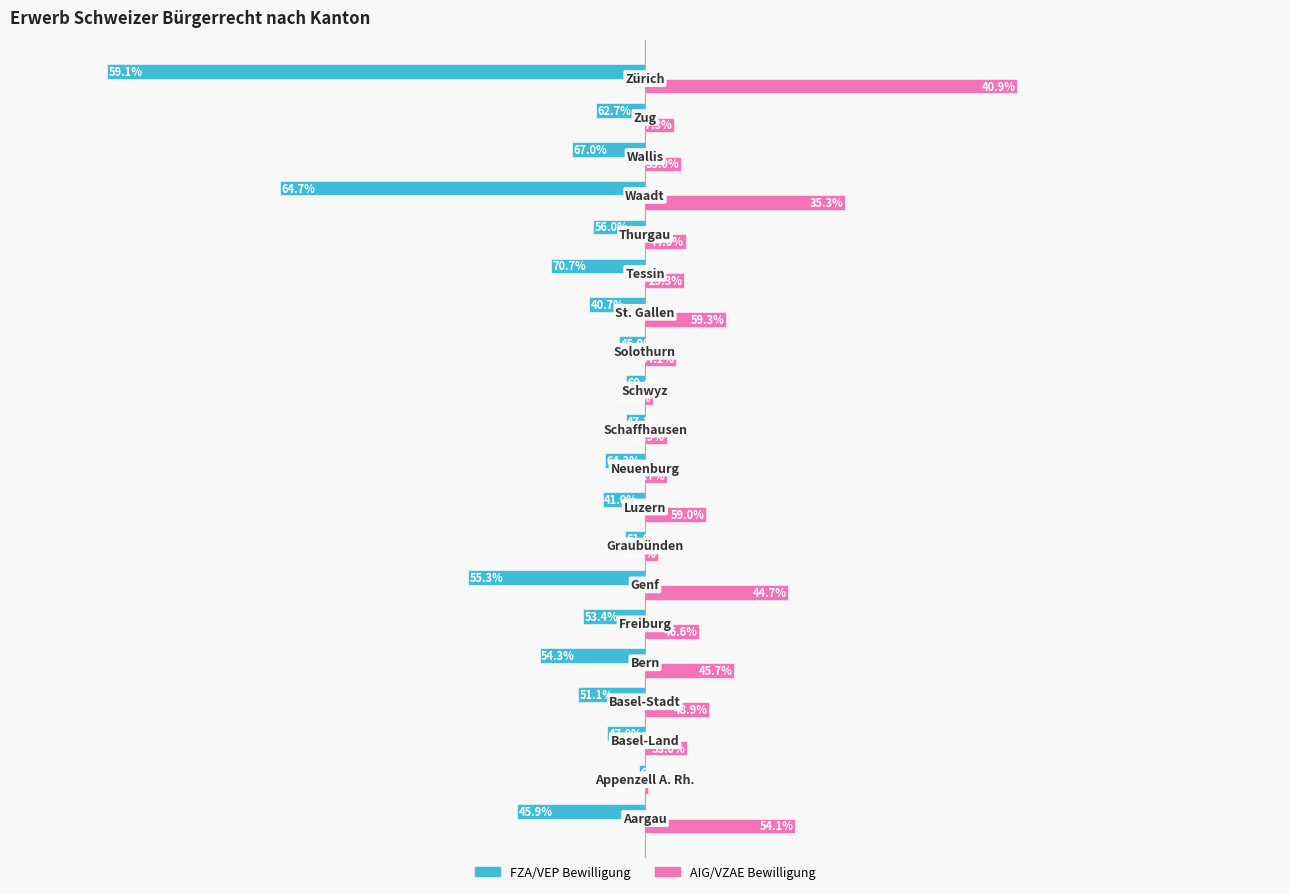

What is the difference between the second highest and second lowest values in the FZA/VEP Bewilligung series?

3519